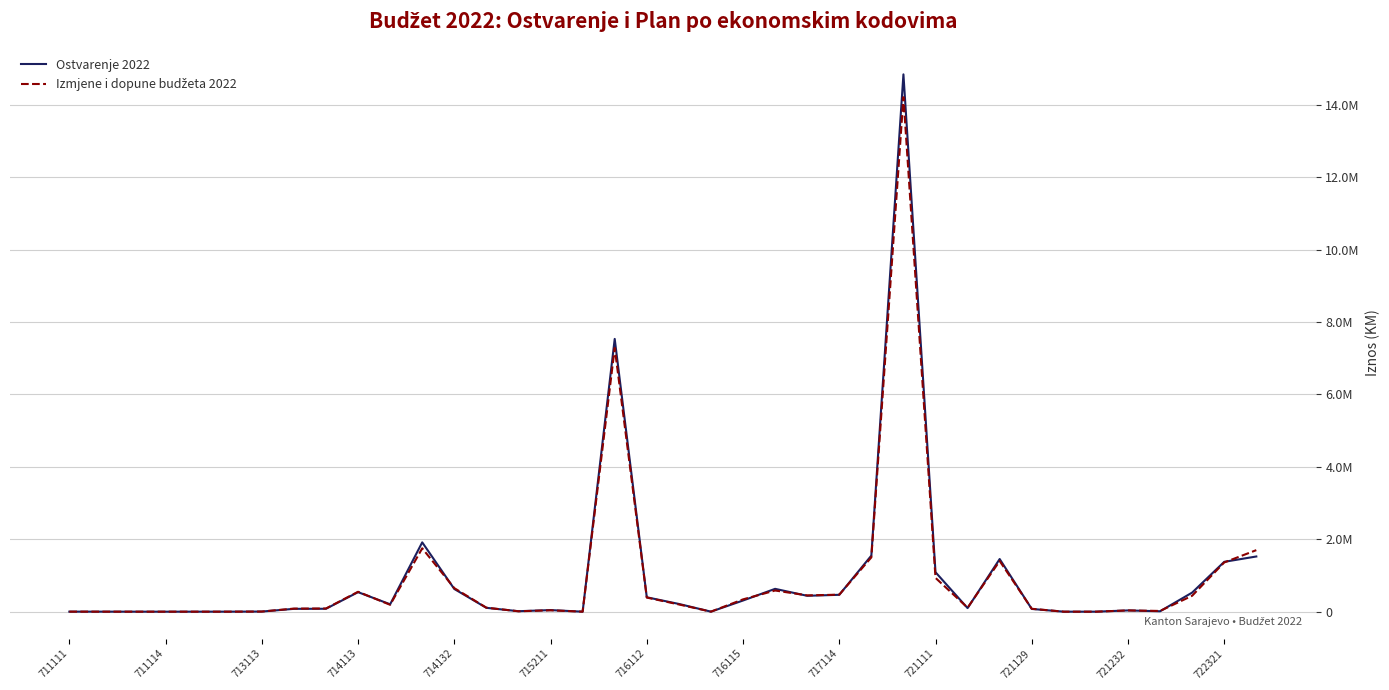

Reading left to right, extract all data points from this chart.

Ostvarenje 2022: 1004.9	590.0	226.7	0.0	194.5	506.8	3798.4	78227.7	80463.0	539327.0	204441.2	1914960.2	626878.8	106616.9	12936.5	44041.4	35.0	7534775.9	397739.3	213648.0	705.1	308455.6	630907.6	438784.0	466150.2	1549518.6	14843016.9	1090106.7	98590.7	1454670.2	75569.6	22.8	0.0	34487.5	11232.1	527541.3	1377082.8	1524612.2
Izmjene i dopune budžeta 2022: 1100.0	700.0	200.0	50.0	200.0	500.0	3500.0	85000.0	88000.0	550000.0	190000.0	1750000.0	650000.0	110000.0	11000.0	38000.0	100.0	7285000.0	390000.0	200000.0	1000.0	340000.0	585000.0	450000.0	470000.0	1500000.0	14211995.4	933500.0	110000.0	1400000.0	80000.0	50.0	100.0	35000.0	20000.0	440000.0	1360000.0	1700000.0